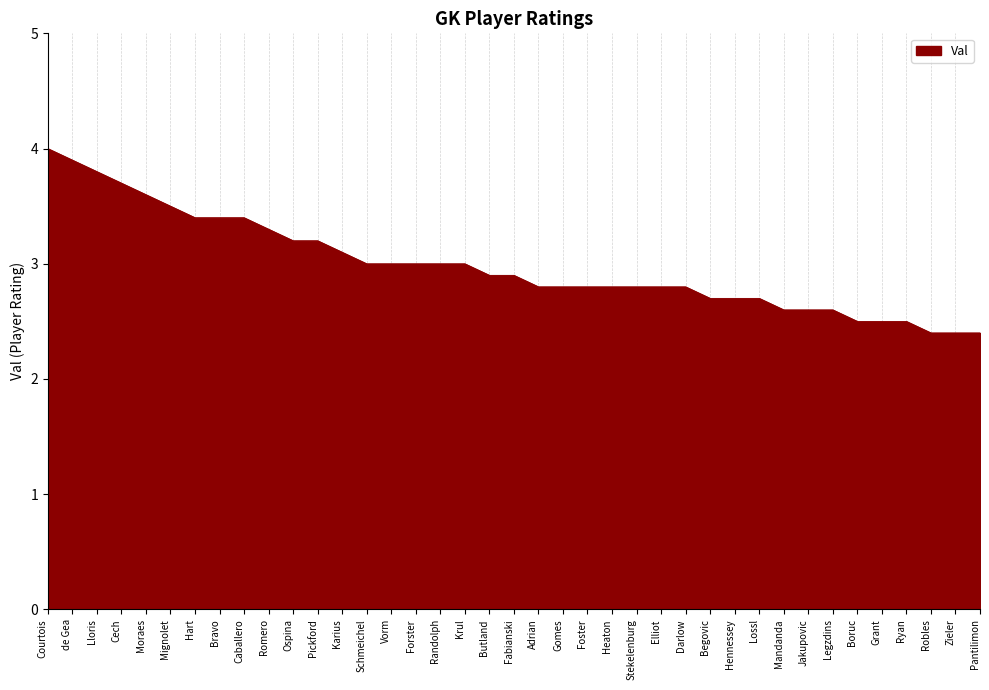

Reading right to left, what are all the values shown in this chart?

2.4	2.4	2.4	2.5	2.5	2.5	2.6	2.6	2.6	2.7	2.7	2.7	2.8	2.8	2.8	2.8	2.8	2.8	2.8	2.9	2.9	3.0	3.0	3.0	3.0	3.0	3.1	3.2	3.2	3.3	3.4	3.4	3.4	3.5	3.6	3.7	3.8	3.9	4.0